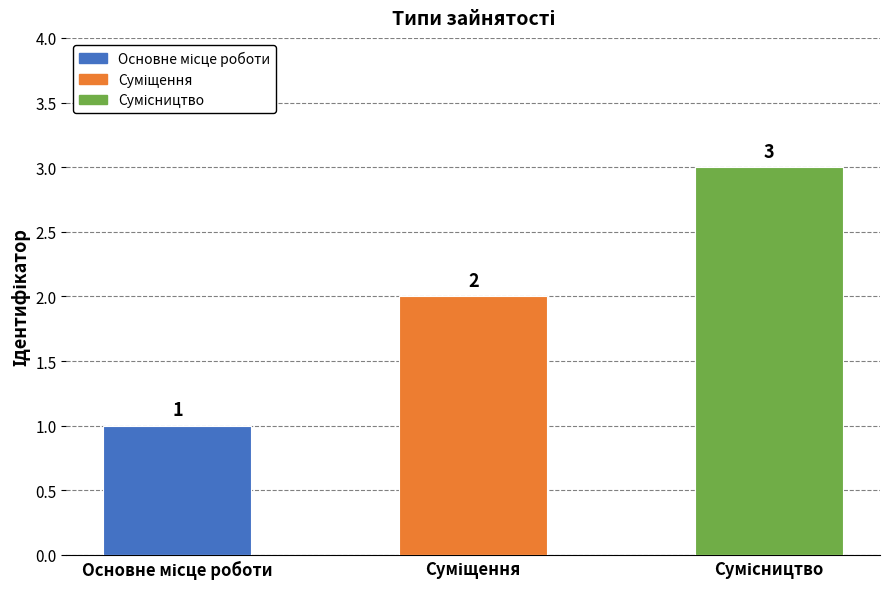

How many values are between 1 and 3?

3